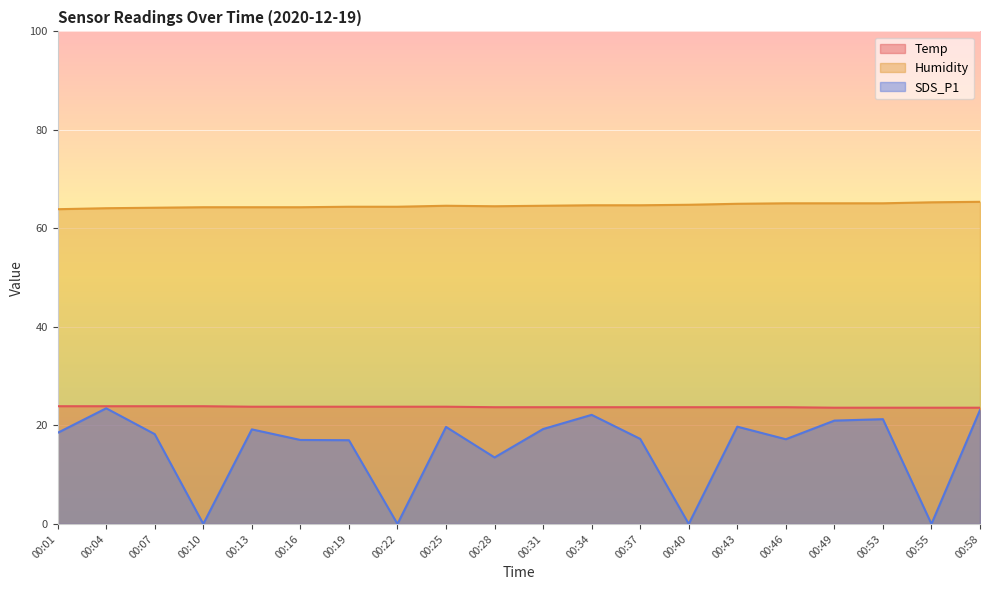

What is the maximum value for Humidity?

65.4